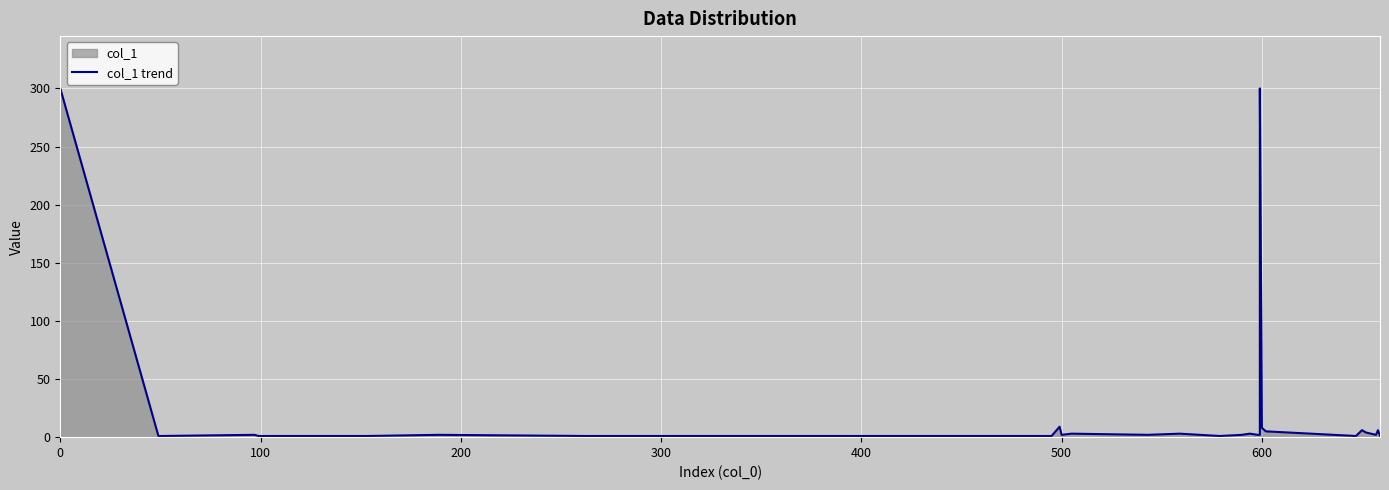

How many data points are less than 2?

18